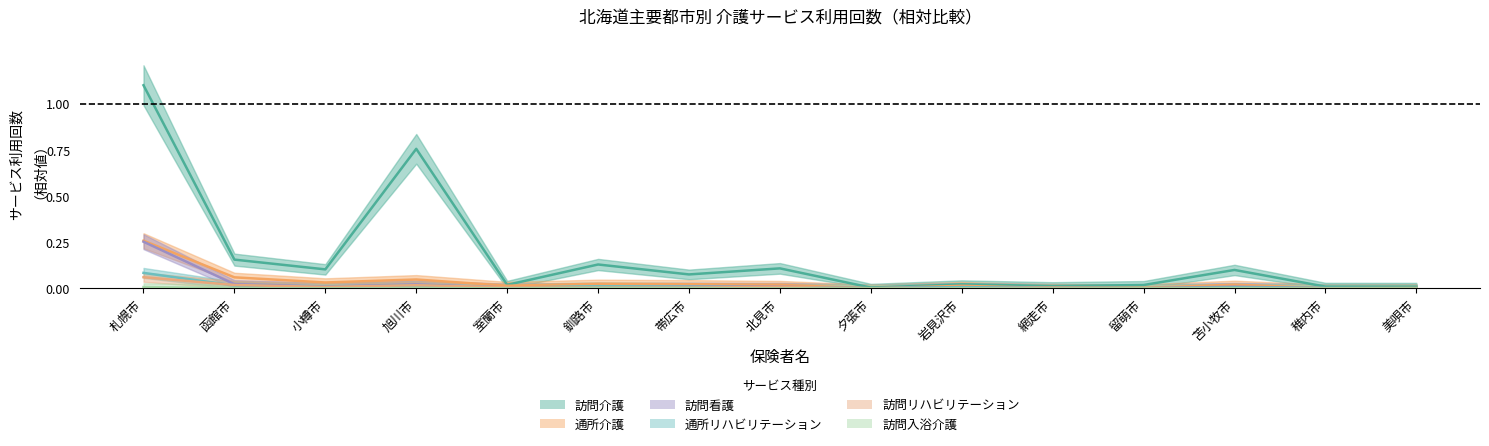

What position from the left is 小樽市?

3